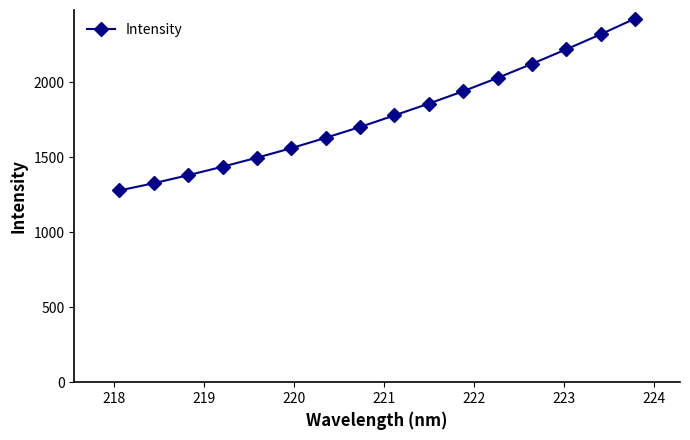

What is the average value?

1780.9